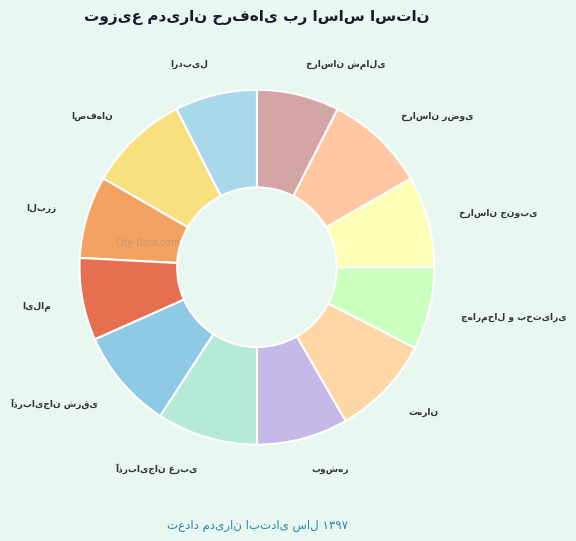

Is there a majority slice in this chart?

No